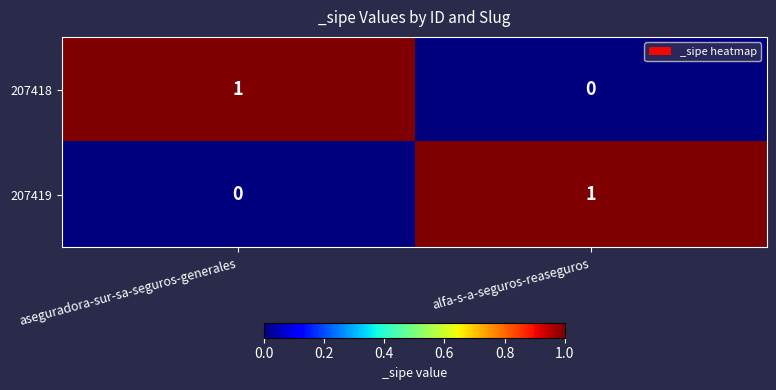

Count the number of categories in the chart.

2